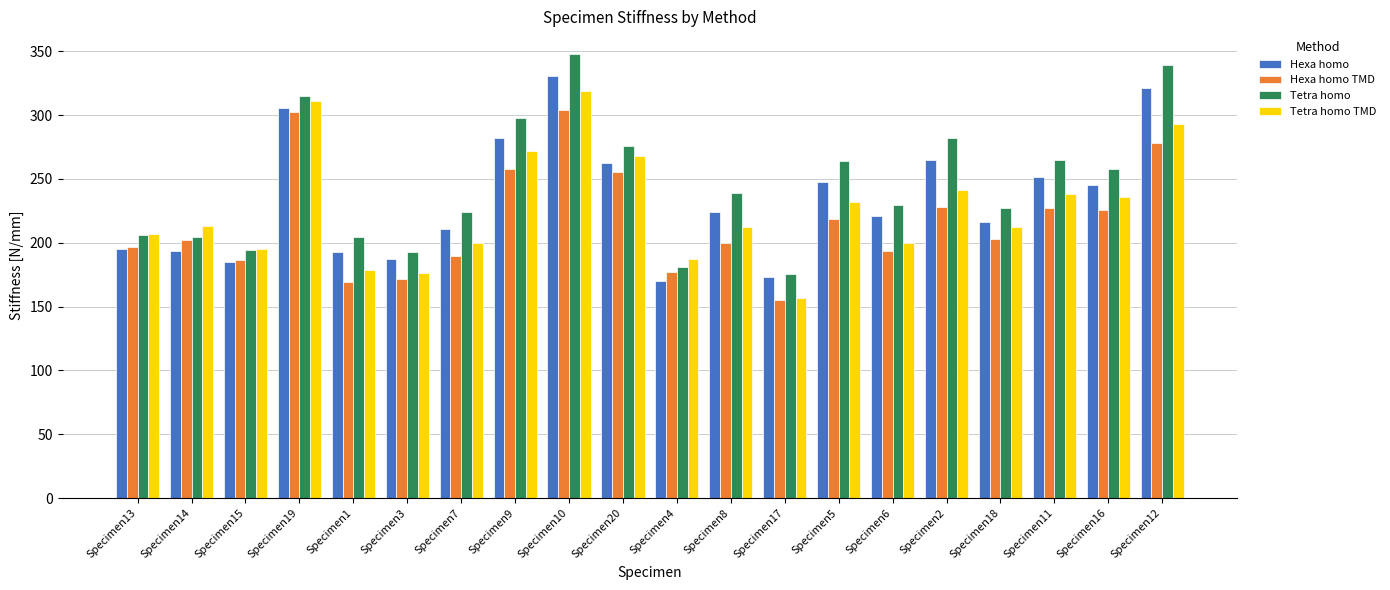

What are all the series names shown in the legend?

Hexa homo, Hexa homo TMD, Tetra homo, Tetra homo TMD